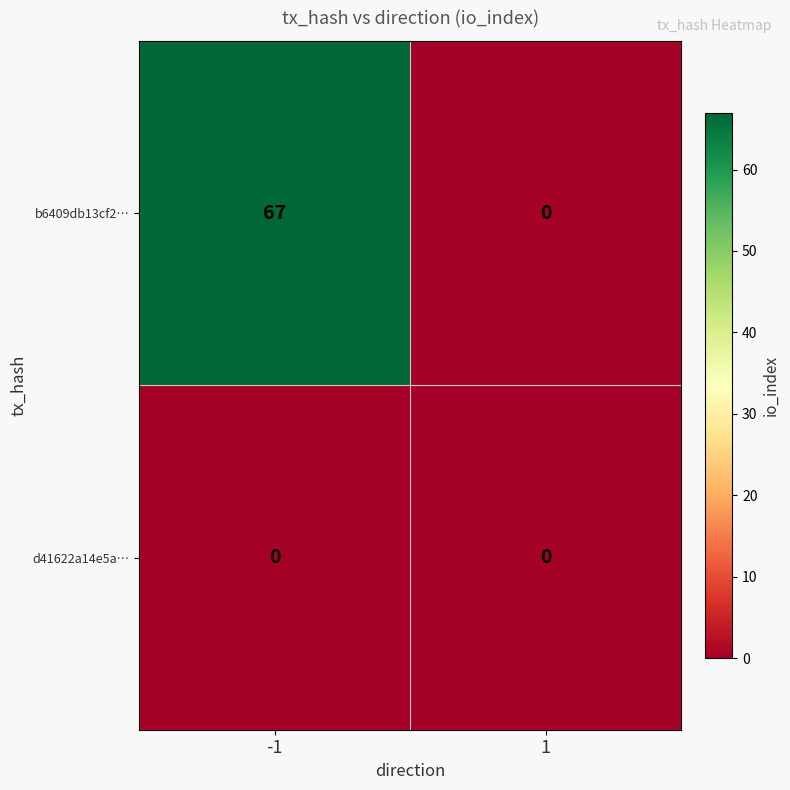

Between -1 and 1, which series saw the biggest shift?

b6409db13cf2…